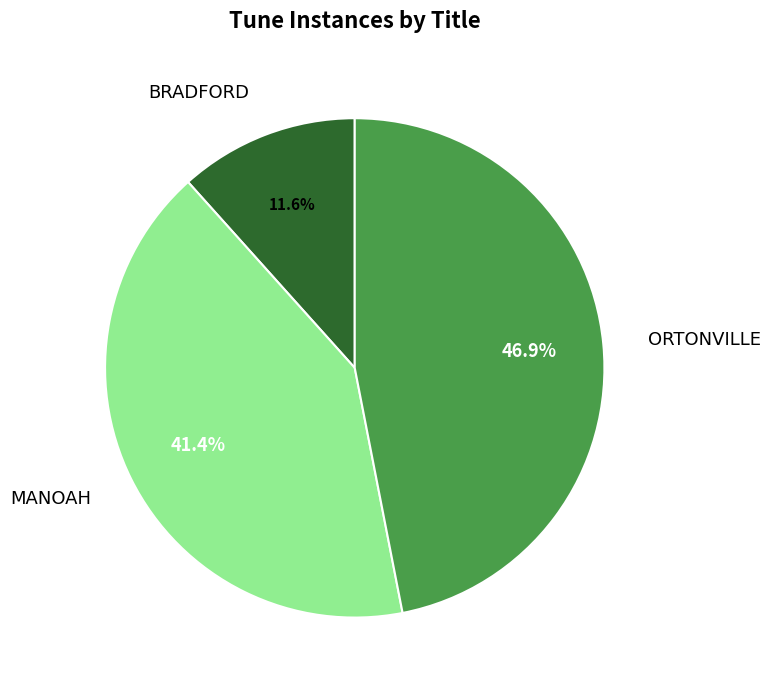

Rank the categories by value from highest to lowest.

ORTONVILLE, MANOAH, BRADFORD